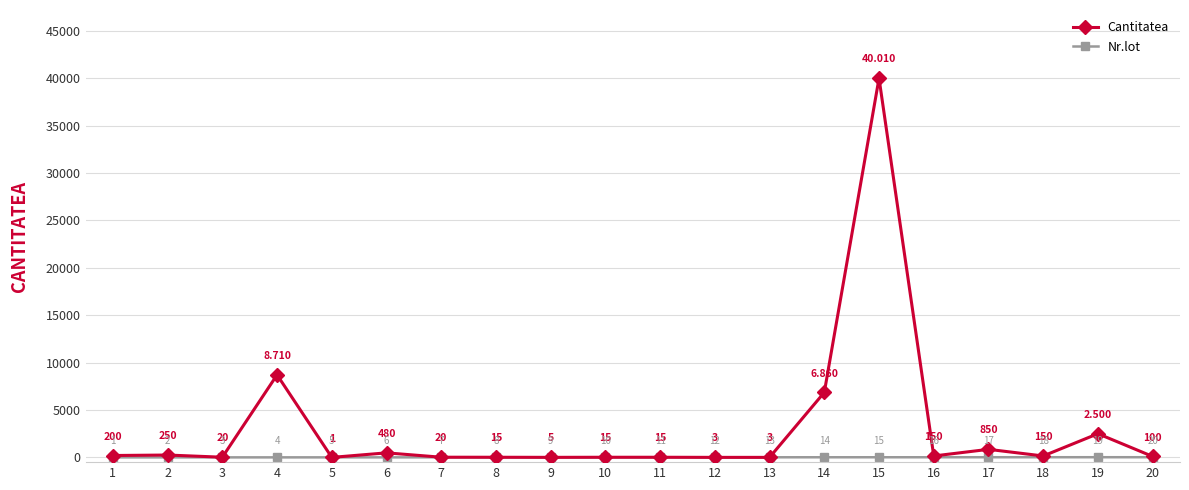

What is the approximate value of Nr.lot at 16, to the nearest 5?

15